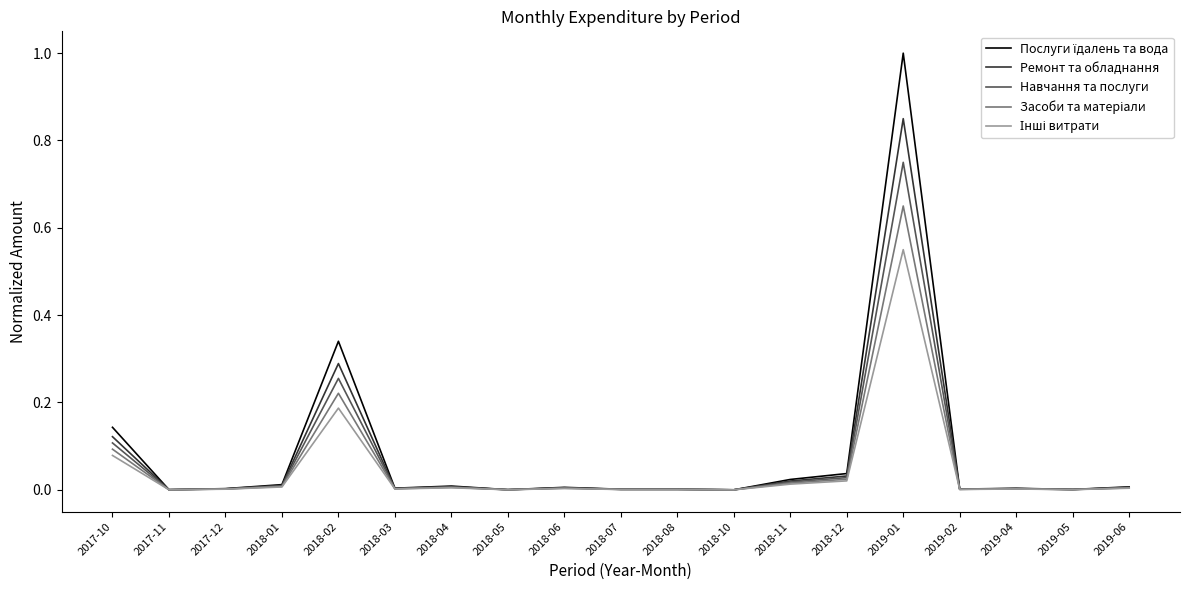

At which category does the chart reach its peak across all series?

2019-01